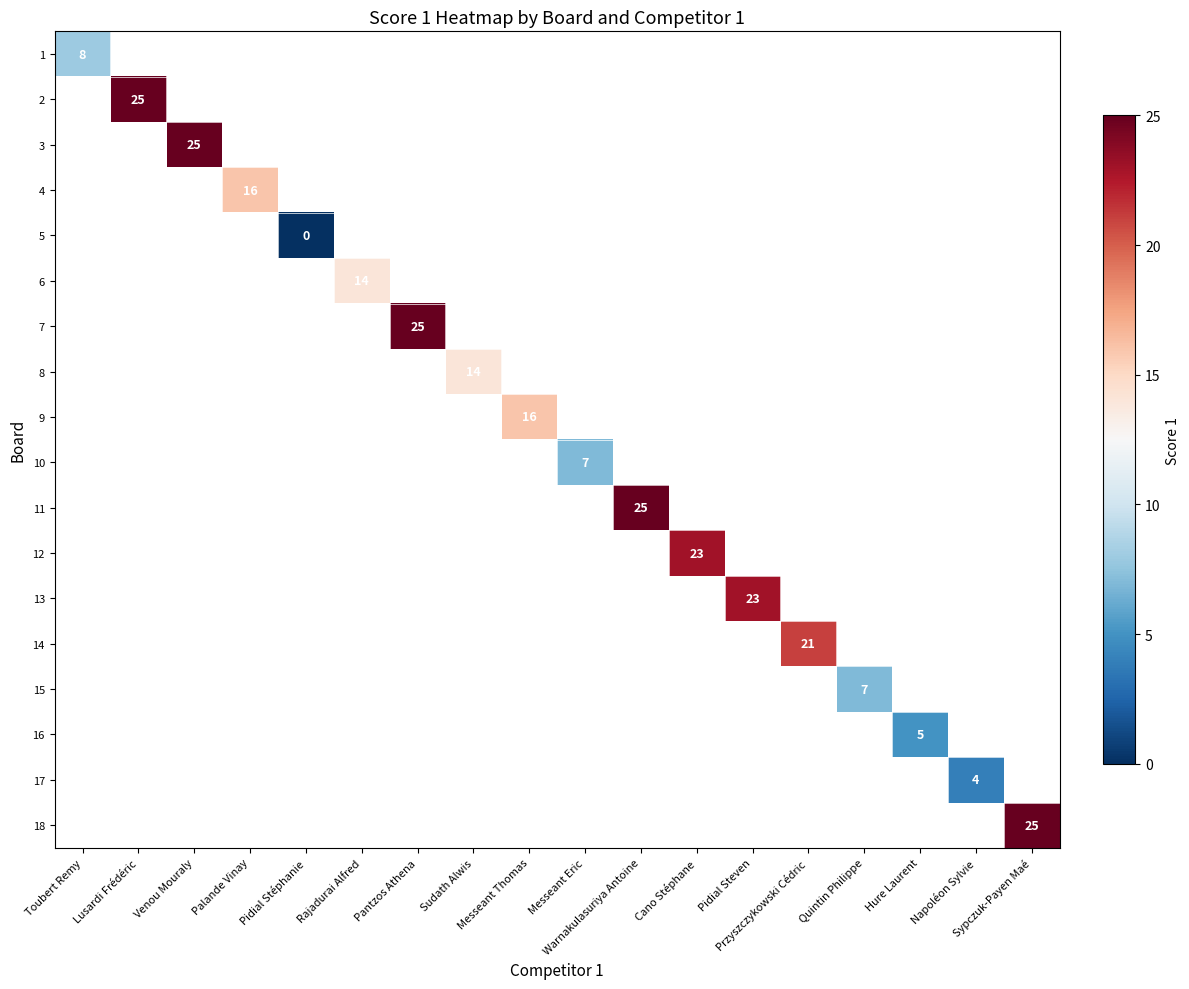

At which label does 1 reach its peak?

Toubert Remy